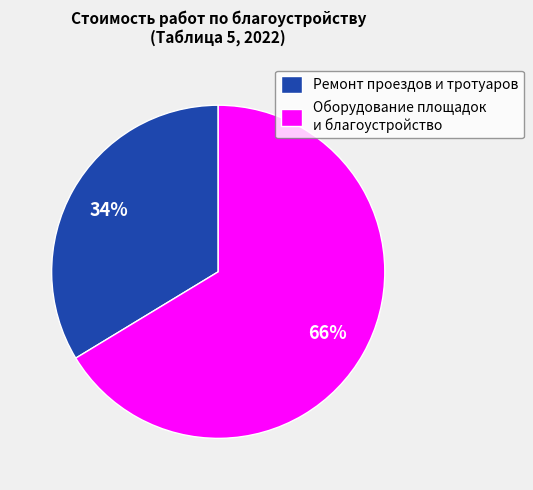

Approximately how many times larger is the value at Ремонт проездов и тротуаров compared to Оборудование площадок и благоустройство?

0.5